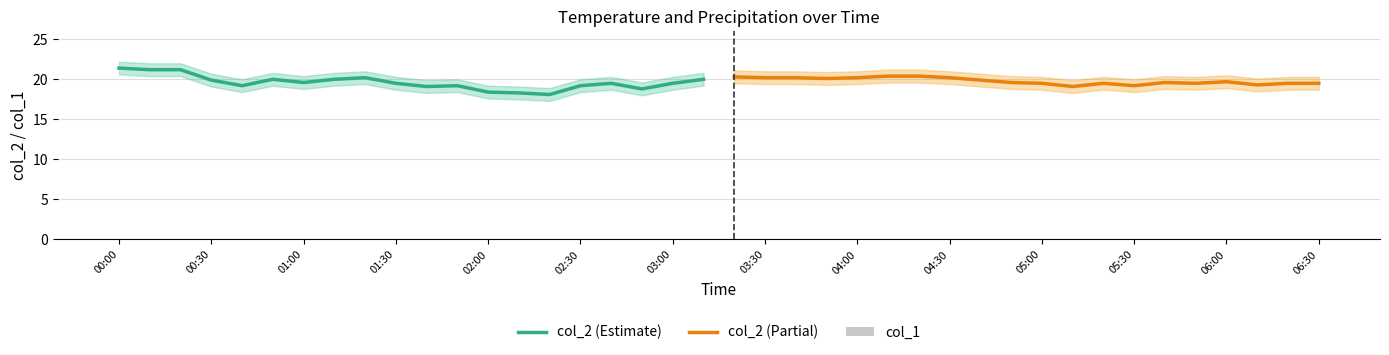

At which label is col_1 closest to 0?

2023/09/26 00:00:00